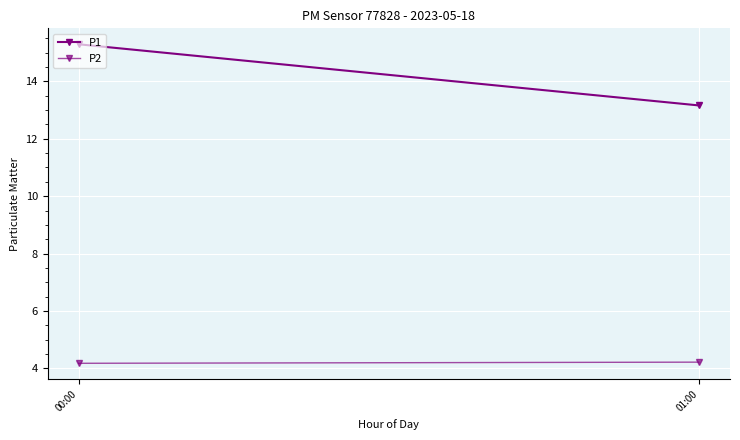

Between 00:00 and 01:00, which series saw the biggest shift?

P1